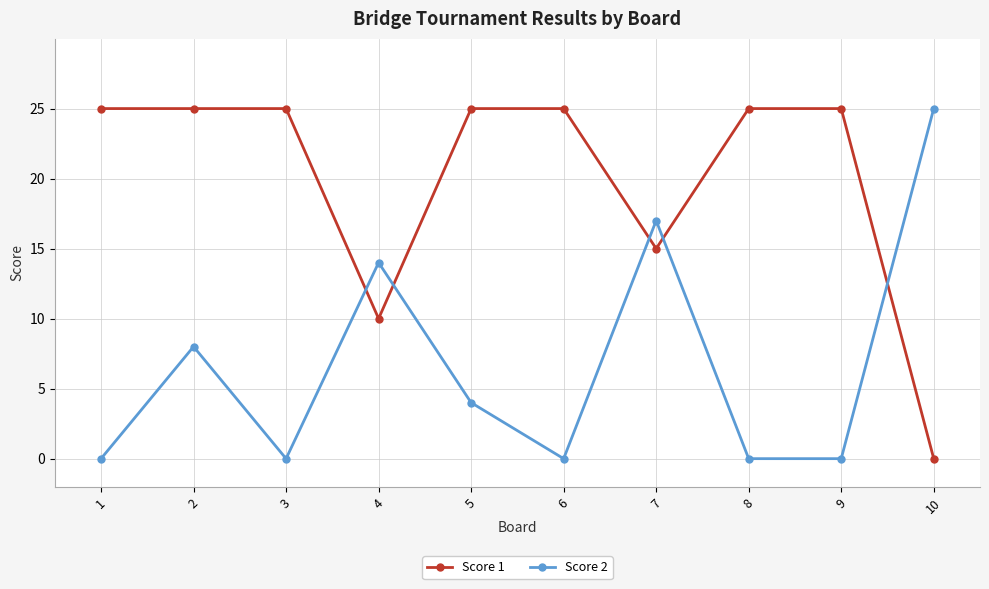

What is the average value of the Score 2 series?

7